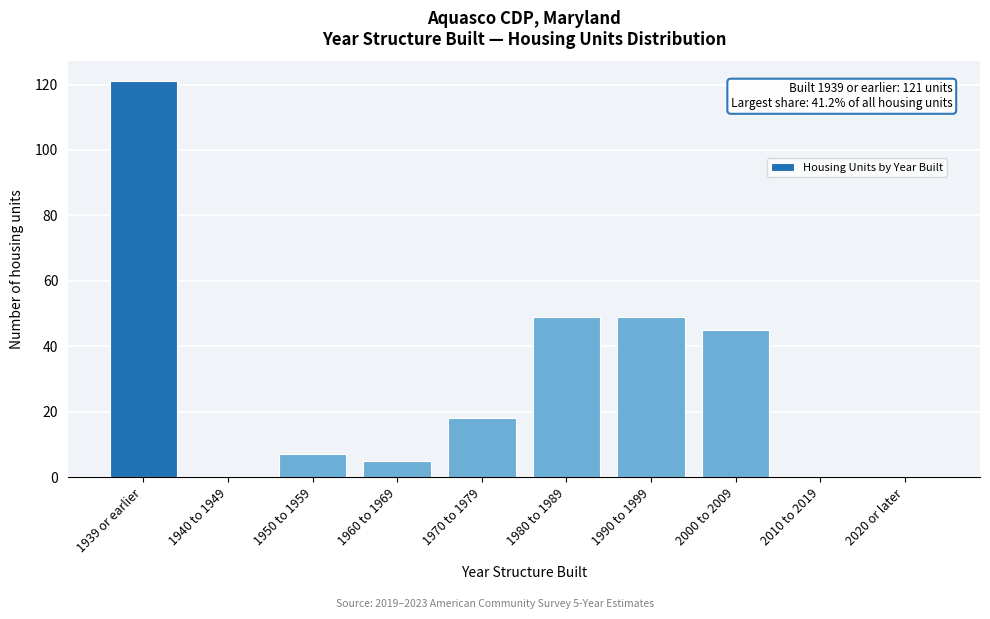

Reading left to right, list all the values displayed in this chart.

1939 or earlier=121	1940 to 1949=0	1950 to 1959=7	1960 to 1969=5	1970 to 1979=18	1980 to 1989=49	1990 to 1999=49	2000 to 2009=45	2010 to 2019=0	2020 or later=0